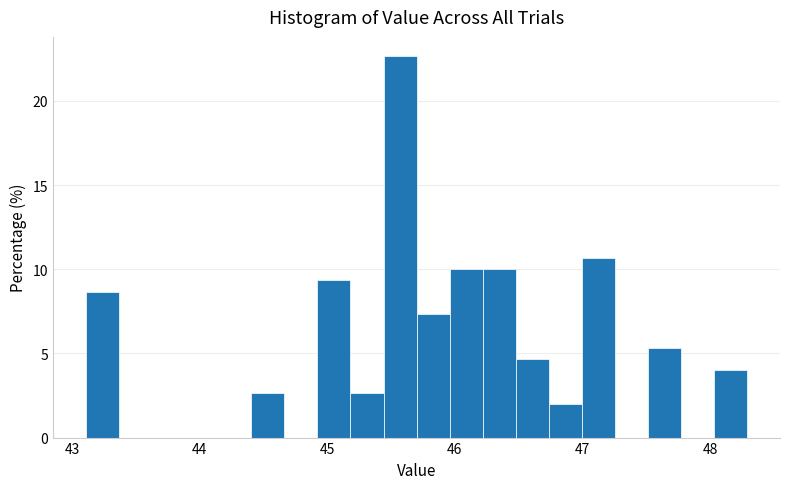

Read against the x-axis, roughly where is the centre of the tallest bar?

45.6